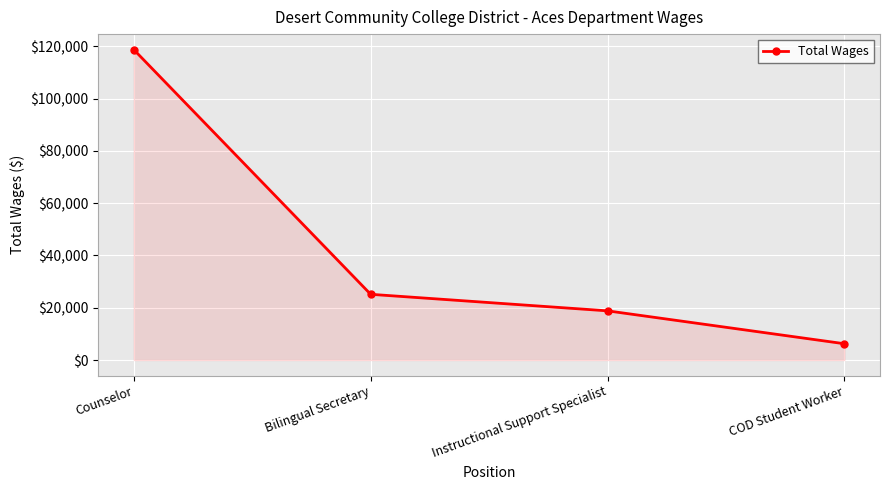

Approximately how many times larger is the value at COD Student Worker compared to Instructional Support Specialist?

0.3